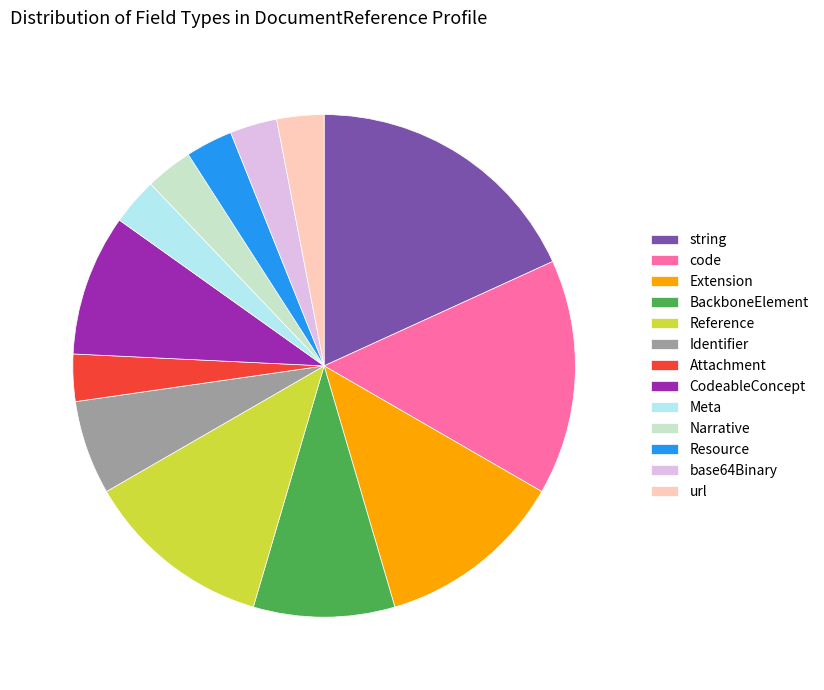

True or false: Meta accounts for 3% of the total.

True